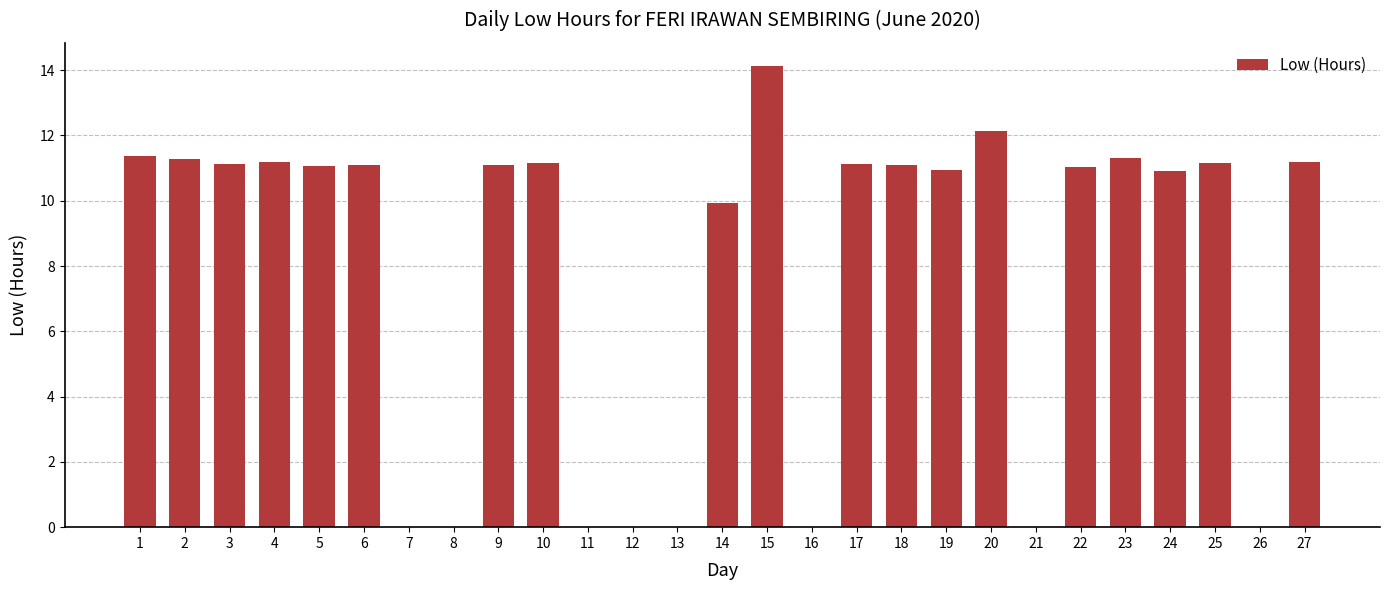

How many series are shown in this chart?

1